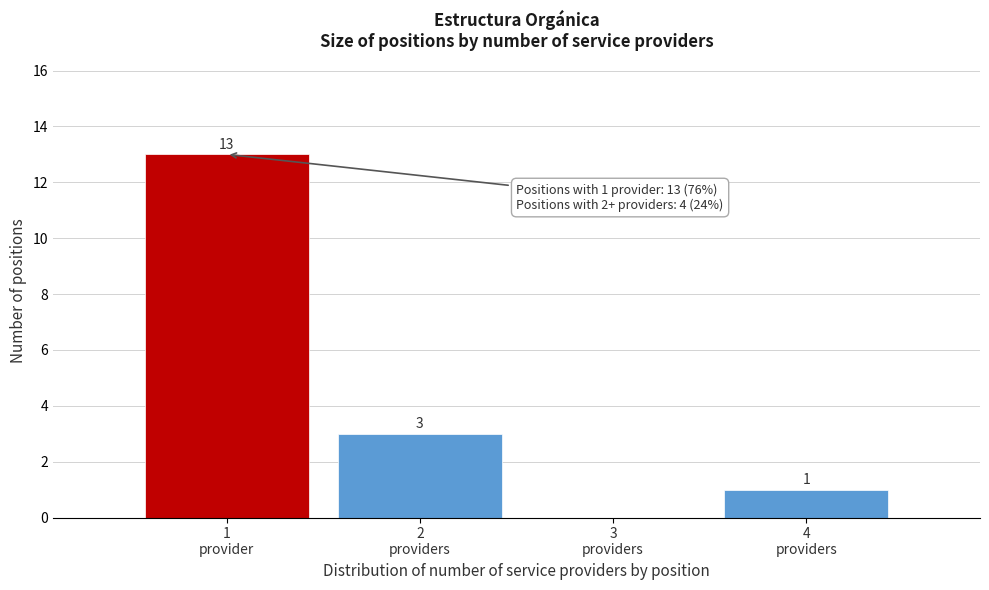

What is the greatest value displayed?

13